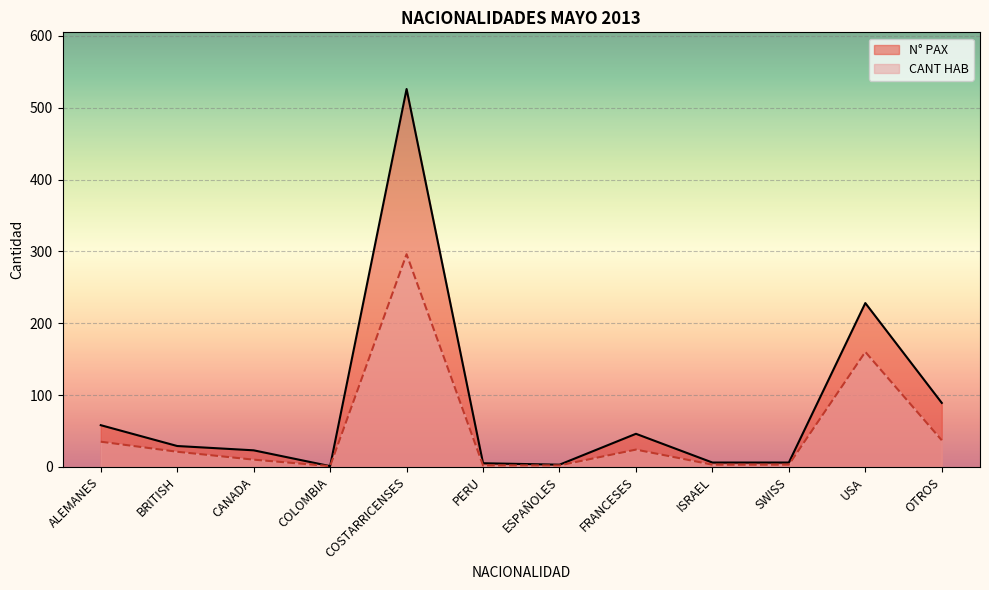

At which category does the chart reach its minimum across all series?

COLOMBIA